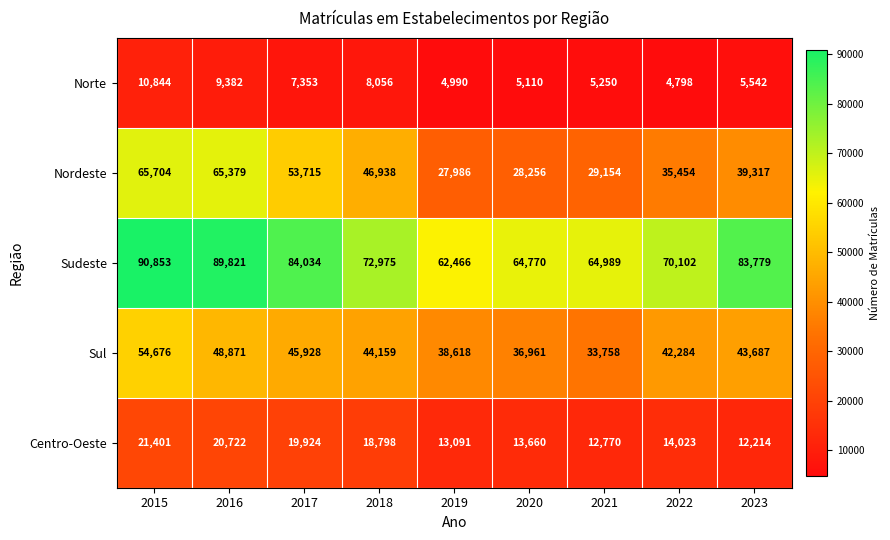

At which label is Centro-Oeste closest to 16807?

2018